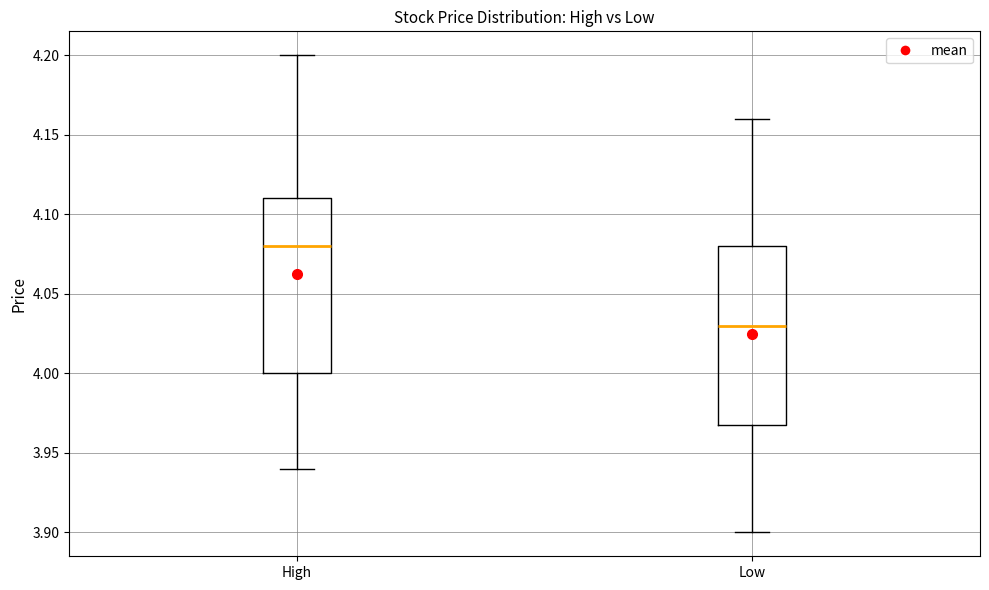

Reading left to right, read every box against the y-axis: the position of its median line, the range the box covers, and the ends of its whiskers. The values are not printed on the chart, so give them approximately, as read against the axis.

High: median 4.08, box 4.00 to 4.11, whiskers 3.94 to 4.20
Low: median 4.03, box 3.97 to 4.08, whiskers 3.90 to 4.16